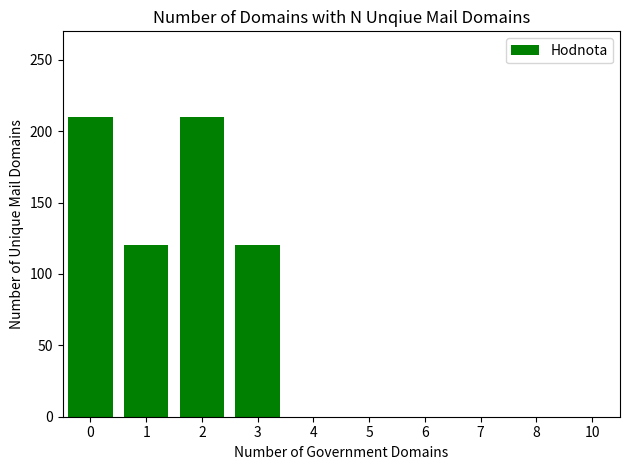

What is the greatest value displayed?

210